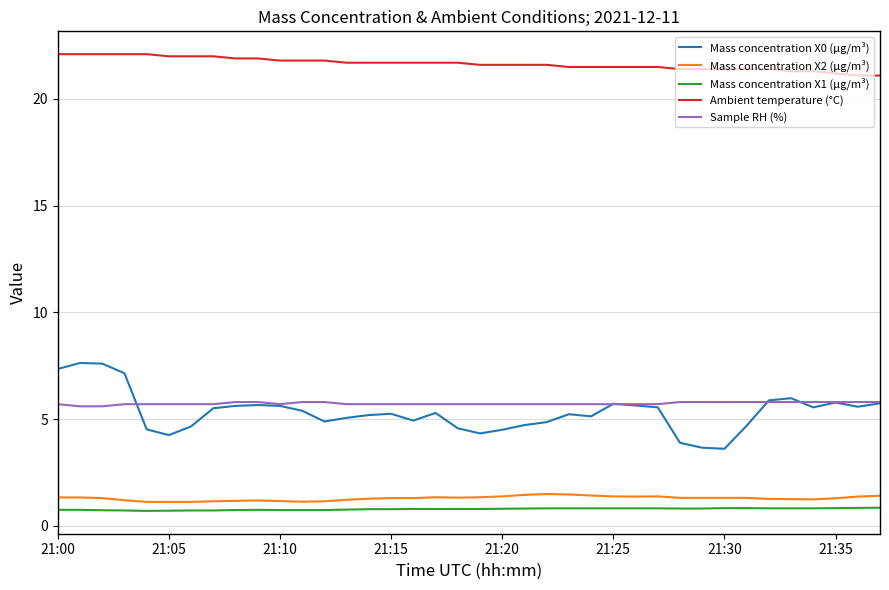

True or false: Mass concentration X1 (μg/m³) and Mass concentration X0 (μg/m³) cross at least once.

False